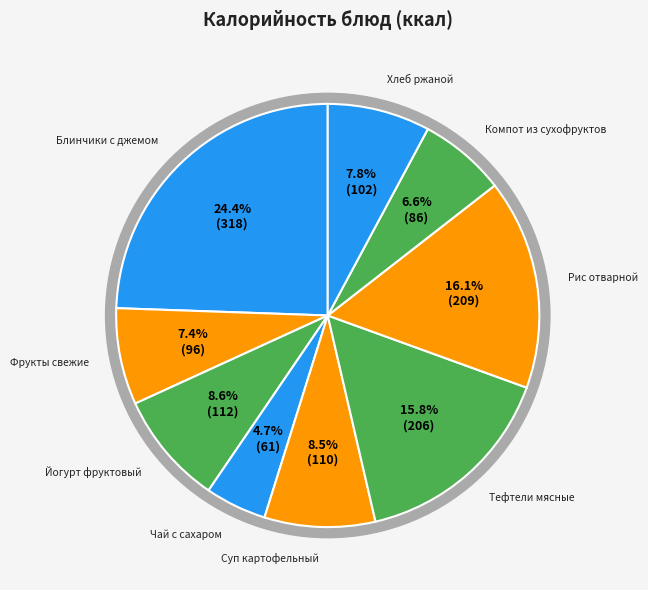

True or false: Чай с сахаром accounts for 18% of the total.

False